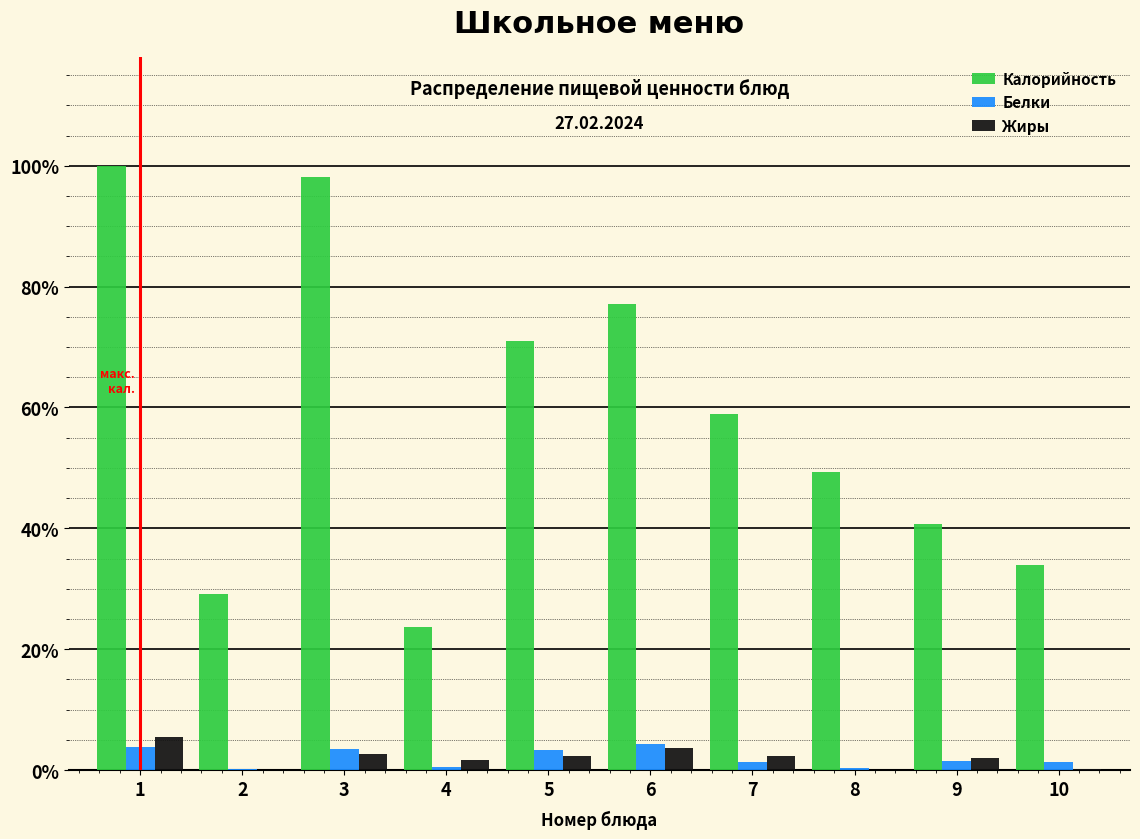

Are the bars grouped side by side (vs. stacked)?

Yes